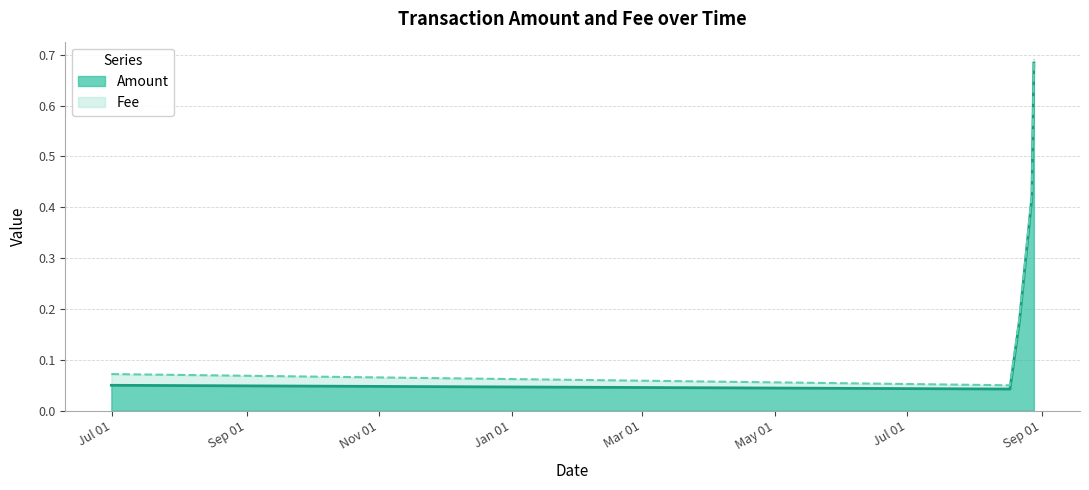

What is the sum of the values at 2020-08-21 15:40:27 and 2020-08-27 08:09:47?

0.6